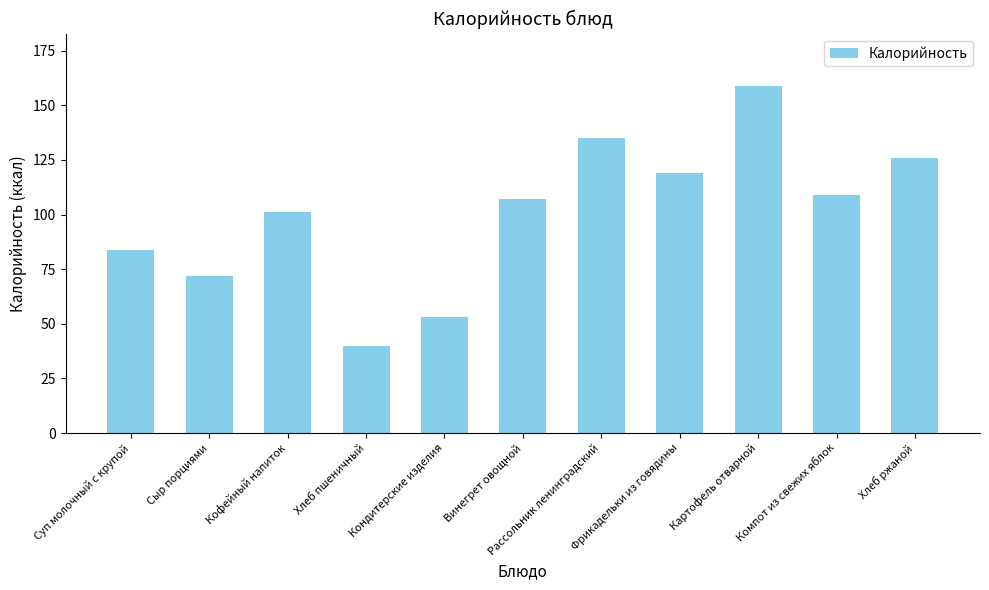

Reading right to left, what are all the values shown in this chart?

Хлеб ржаной=126	Компот из свежих яблок=109	Картофель отварной=159	Фрикадельки из говядины=119	Рассольник ленинградский=135	Винегрет овощной=107	Кондитерские изделия=53	Хлеб пшеничный=40	Кофейный напиток=101	Сыр порциями=72	Суп молочный с крупой=84